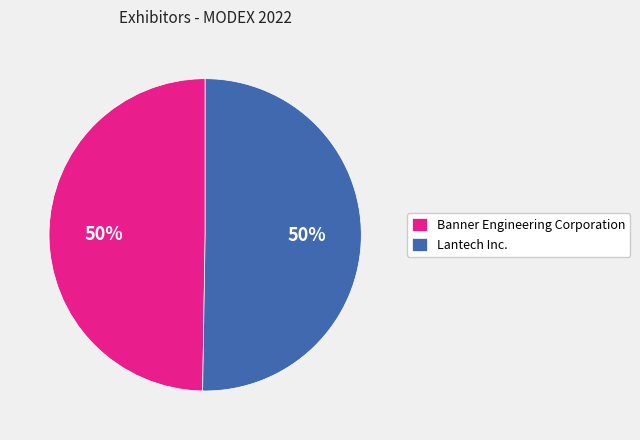

Approximately how many times larger is the value at Lantech Inc. compared to Banner Engineering Corporation?

1.0